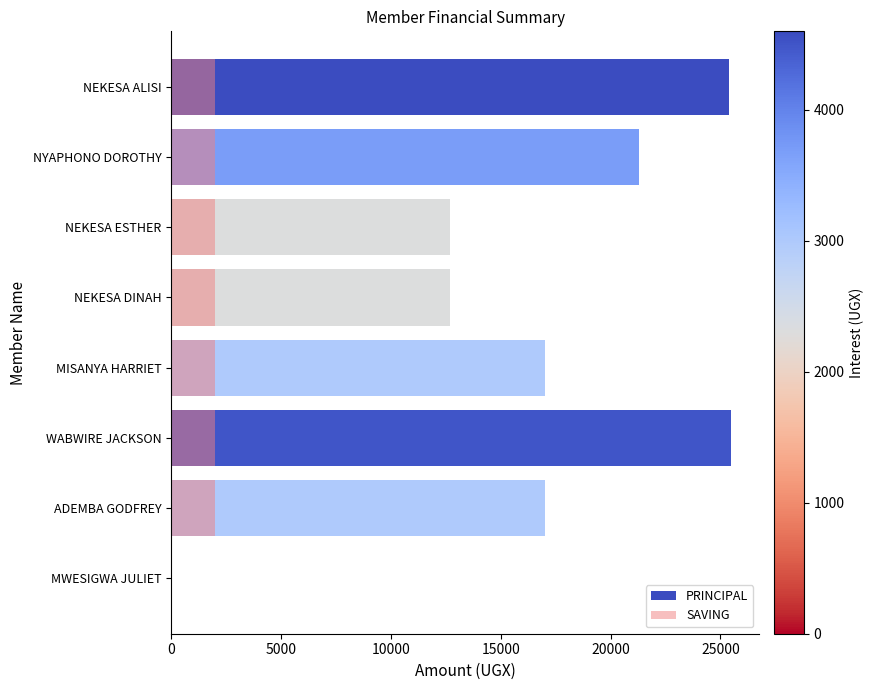

What is the difference between the maximum and minimum values in the SAVING series?

2000